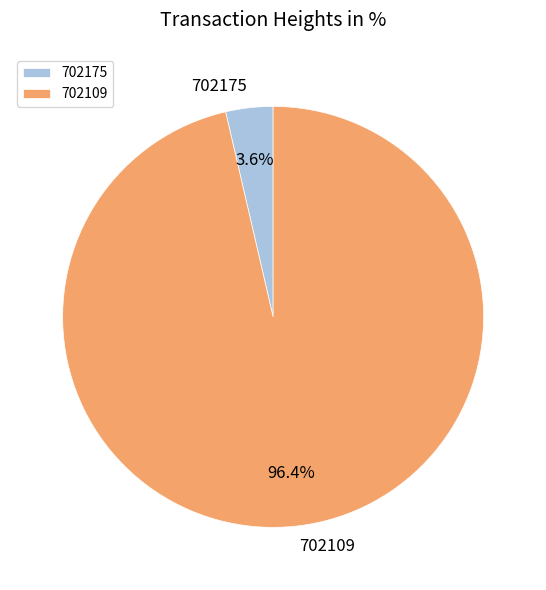

Rank the categories by value from lowest to highest.

702175, 702109